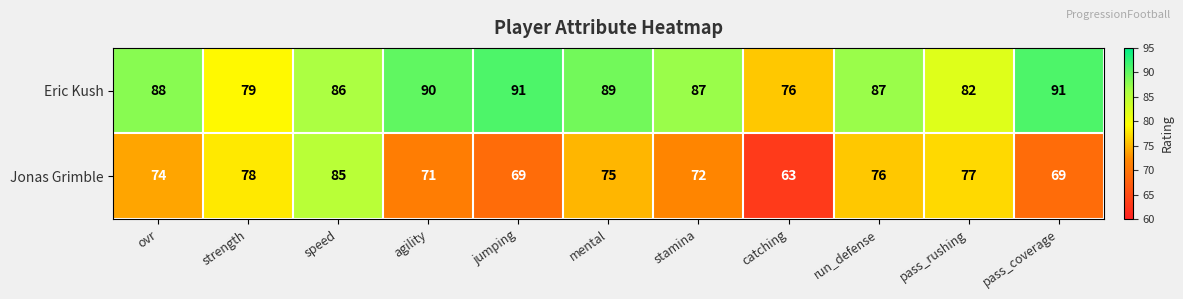

Which series has the largest total across all categories?

Eric Kush